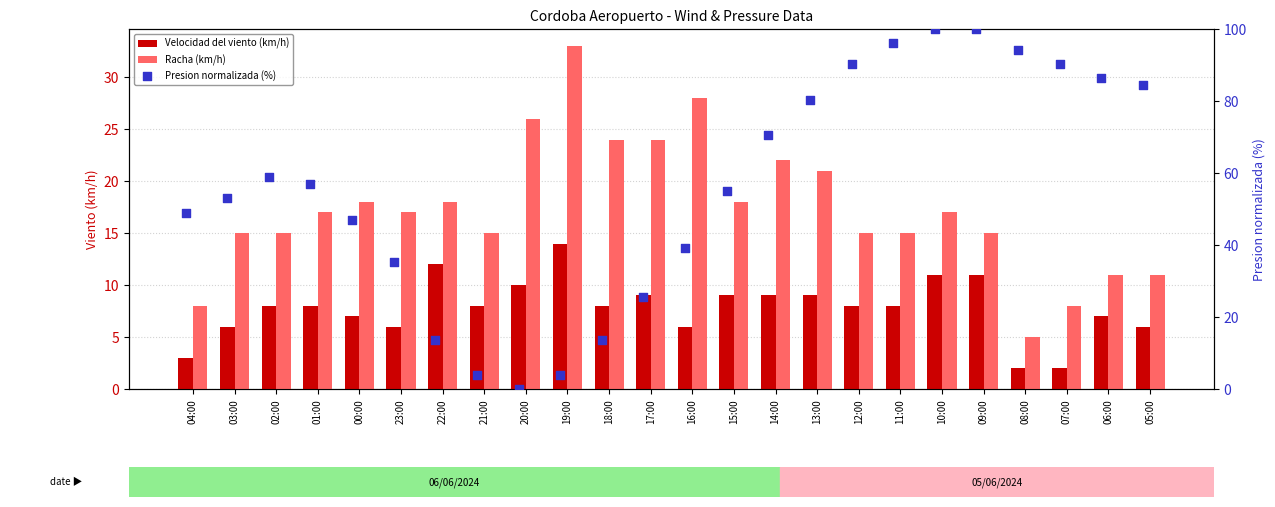

Which series reaches the maximum Y coordinate?

Presion normalizada (%)